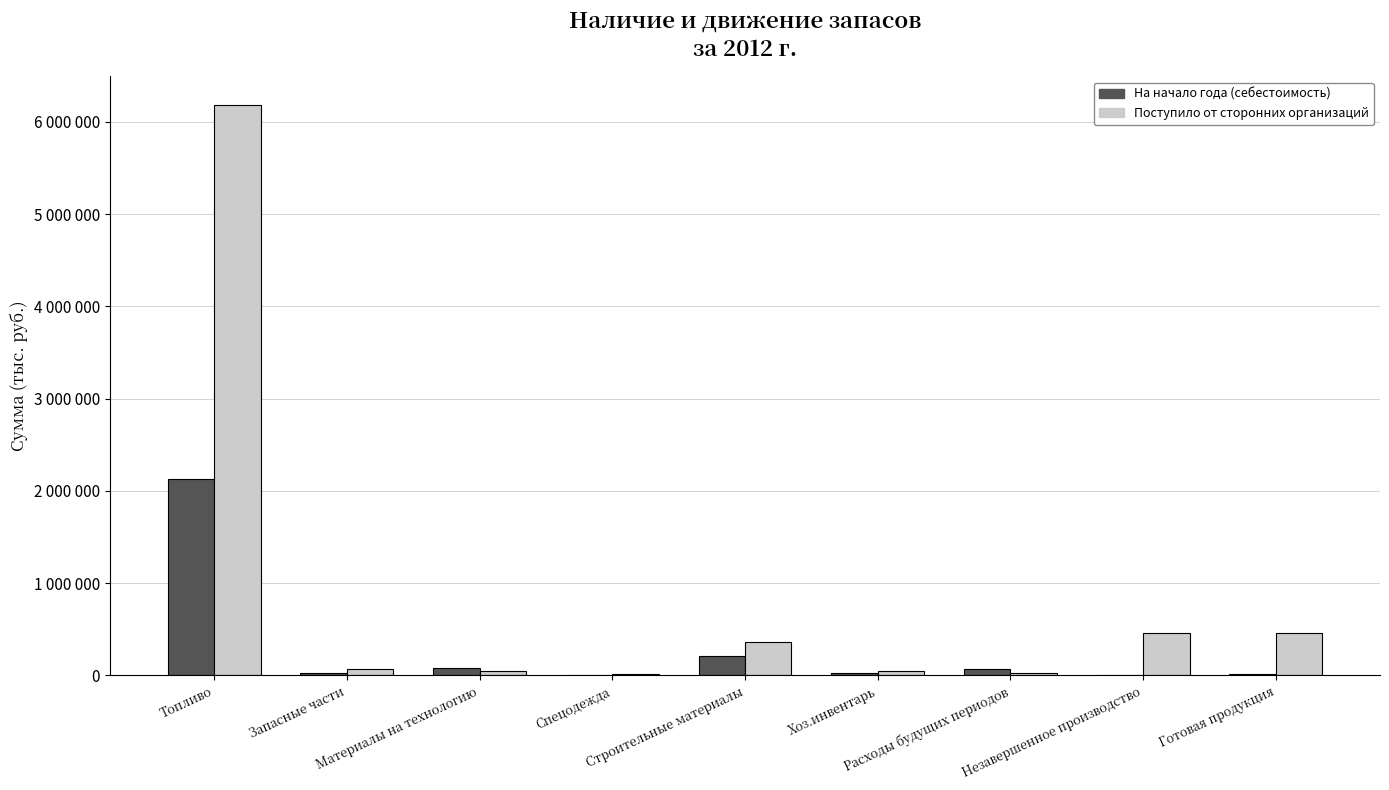

Where does the На начало года (себестоимость) series first go above 22567?

Топливо